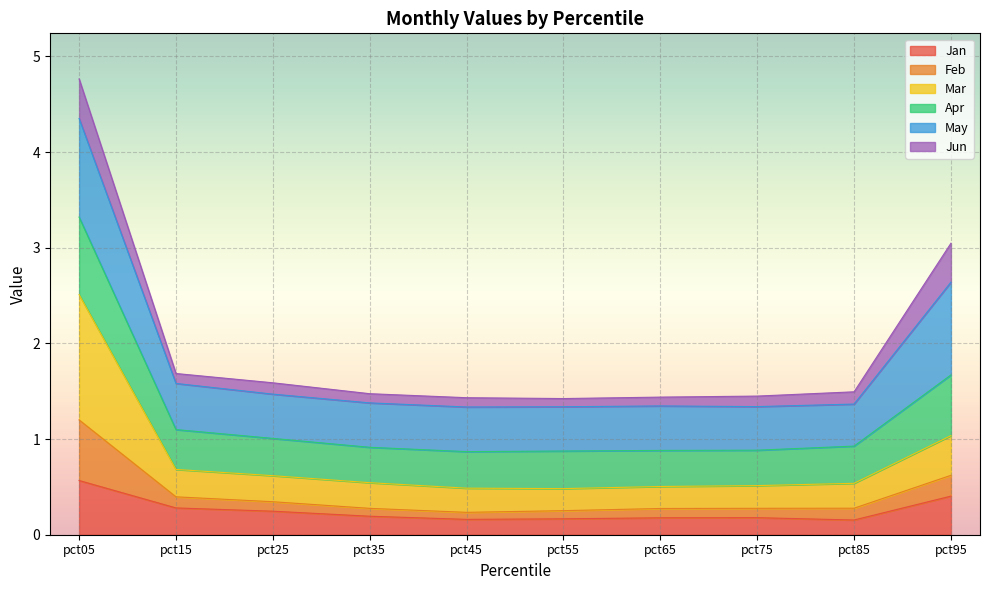

Count the number of categories in the chart.

10